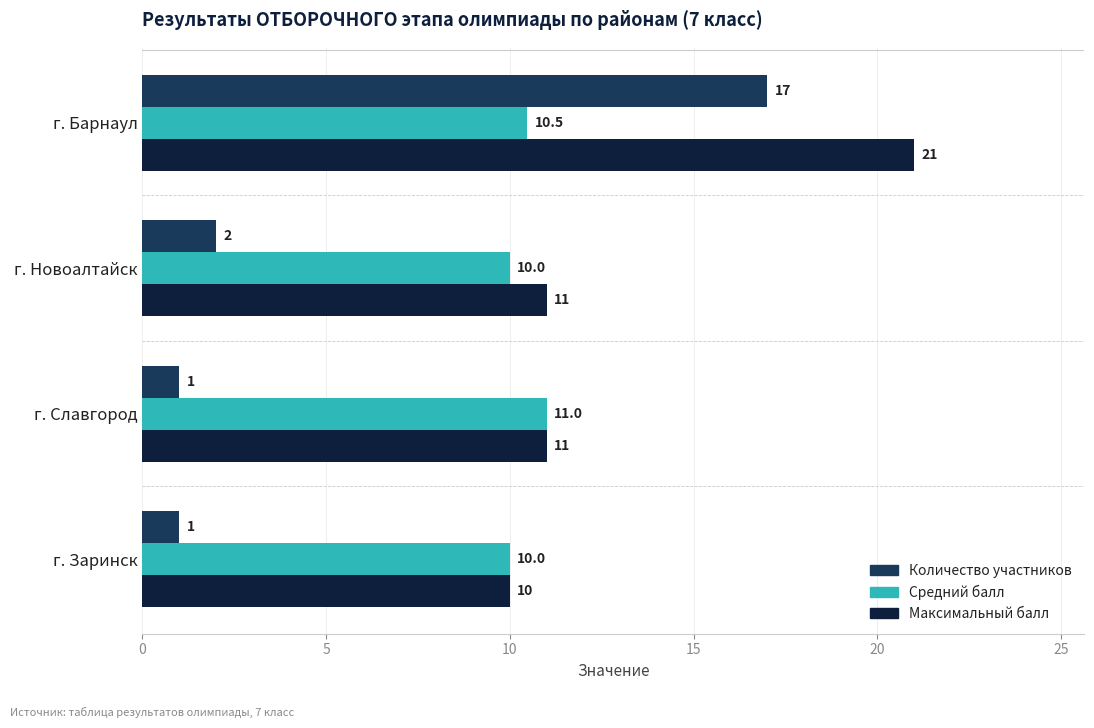

What is the average value of the Средний балл series?

10.4